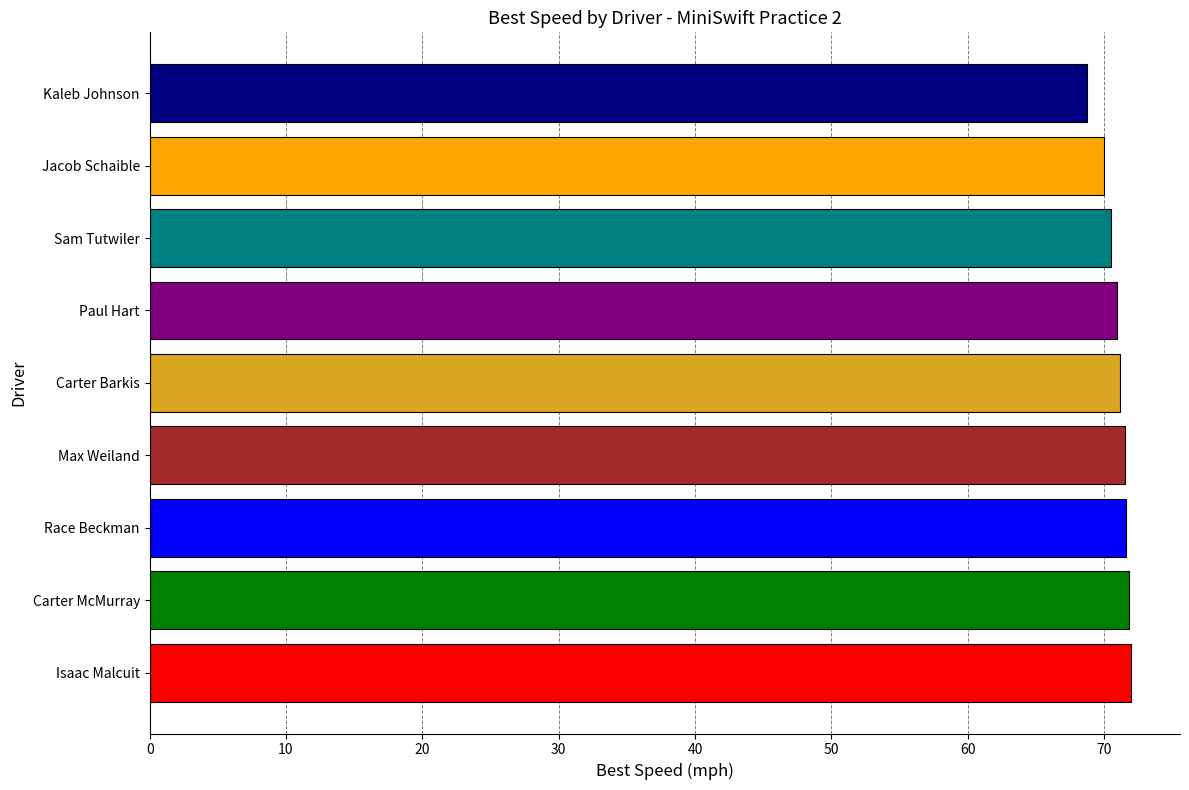

Between Kaleb Johnson and Sam Tutwiler, which is larger?

Sam Tutwiler